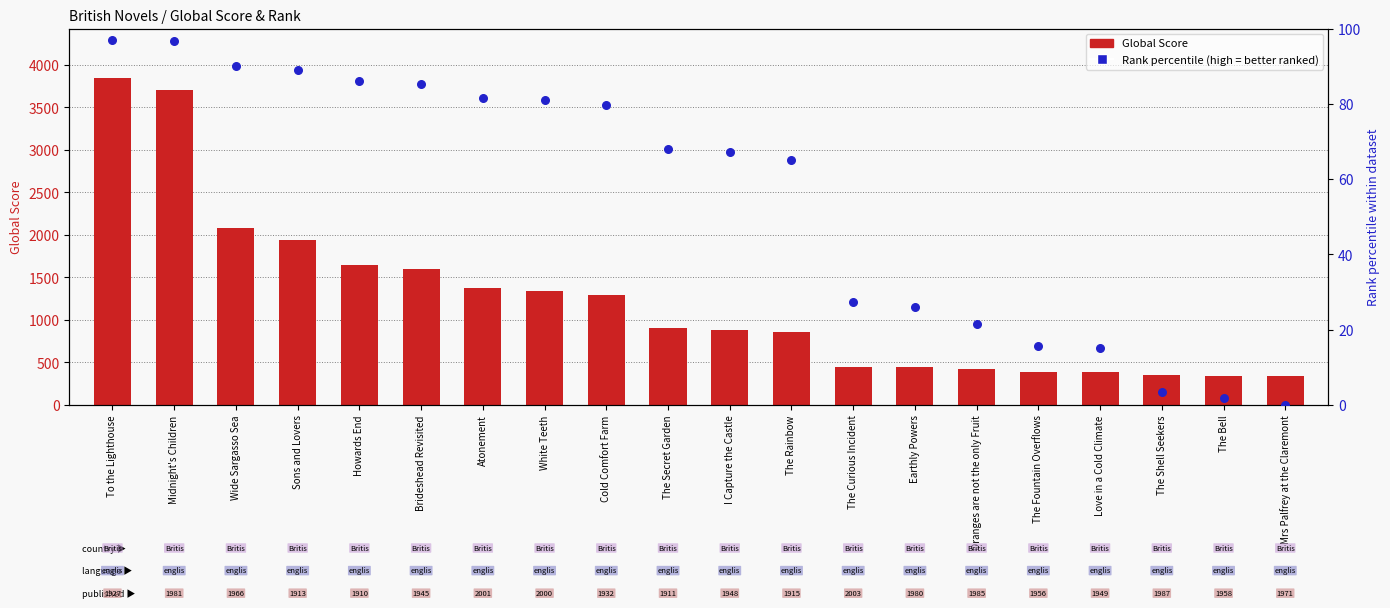

At how many categories does at least one series exceed 1367?

7